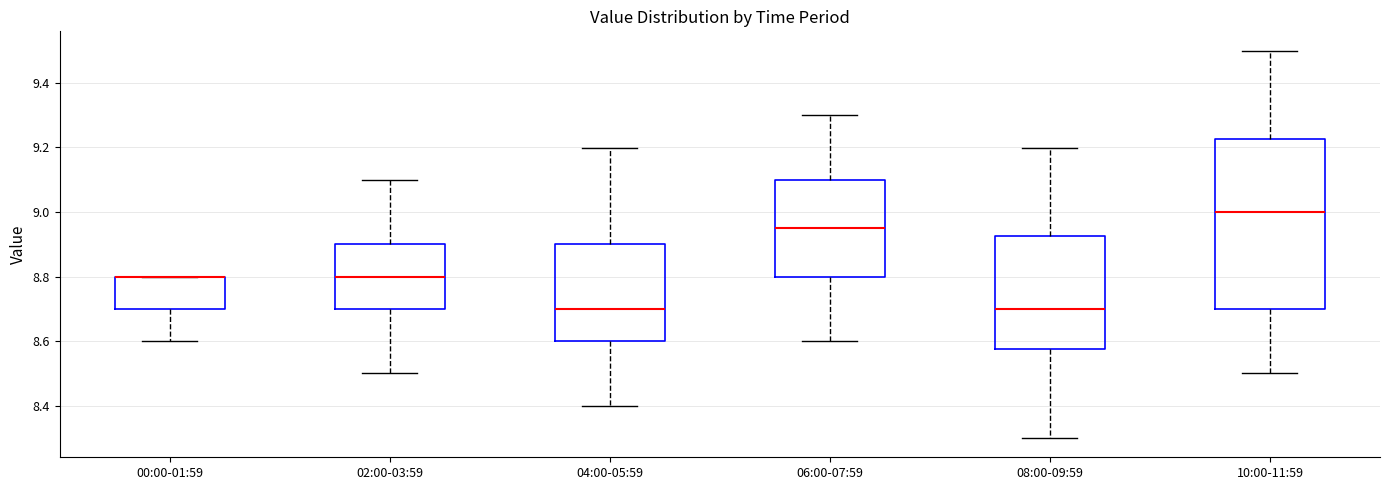

Reading left to right, transcribe this box plot: for each box, give where its median line is, the range the box spans, and where its two whiskers end, as read against the y-axis. The values are not printed on the chart, so give them approximately, as read against the axis.

00:00-01:59: median 8.80 (drawn on the box's upper edge), box 8.70 to 8.80, whiskers 8.60 to 8.80
02:00-03:59: median 8.80, box 8.70 to 8.90, whiskers 8.50 to 9.10
04:00-05:59: median 8.70, box 8.60 to 8.90, whiskers 8.40 to 9.20
06:00-07:59: median 8.96, box 8.80 to 9.10, whiskers 8.60 to 9.30
08:00-09:59: median 8.70, box 8.58 to 8.92, whiskers 8.30 to 9.20
10:00-11:59: median 9.00, box 8.70 to 9.22, whiskers 8.50 to 9.50